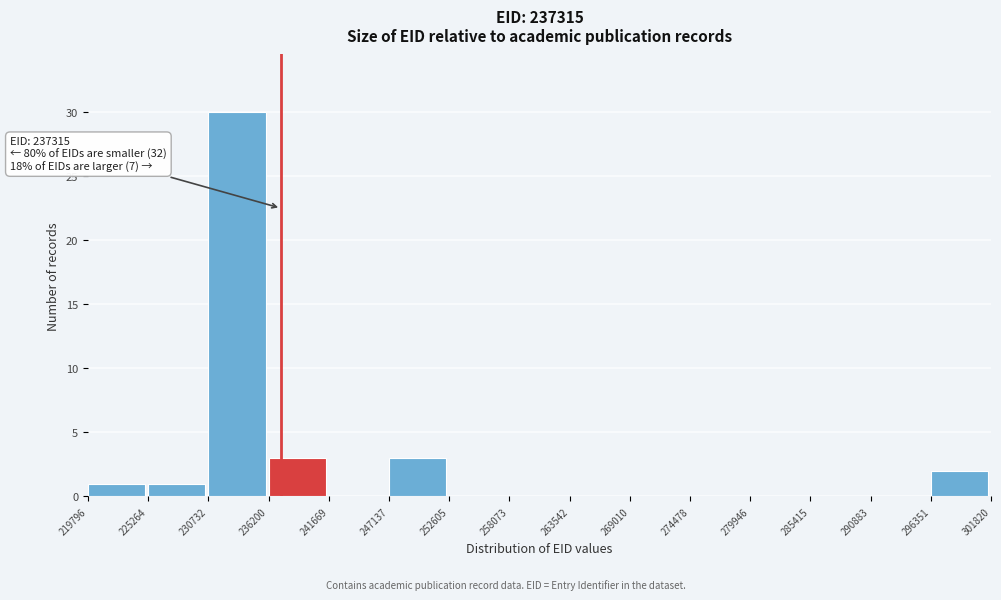

Over which range of the x-axis is the bar tallest?

230732 to 236200